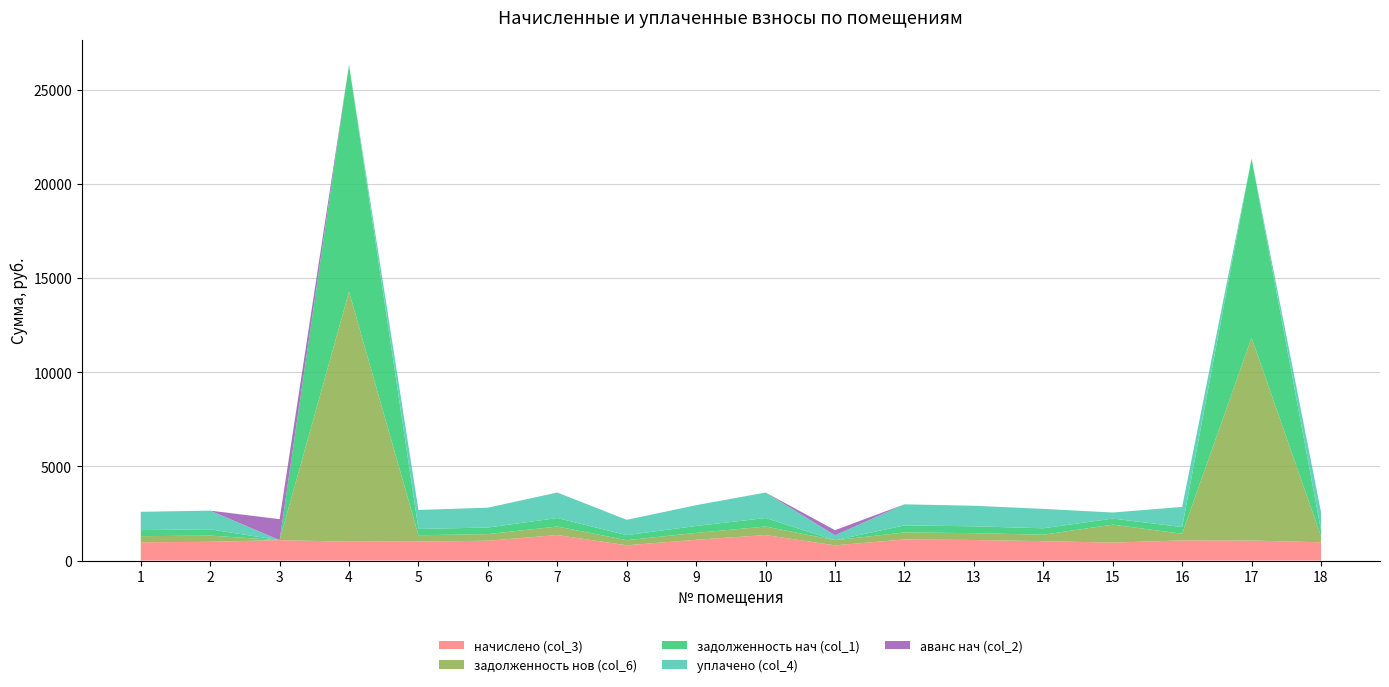

Reading left to right, list all the values displayed in this chart.

начислено (col_3): 972.0	995.8	1086.5	1000.1	1008.7	1054.1	1356.5	812.2	1103.8	1356.5	810.0	1121.0	1093.0	1030.3	954.7	1069.2	1064.9	969.8
задолженность нов (col_6): 324.0	331.9	0.0	13291.5	336.2	351.4	452.2	270.7	367.9	452.2	270.0	373.7	364.3	343.4	955.0	356.4	10778.2	323.3
задолженность нач (col_1): 324.0	331.9	0.0	12054.1	336.2	351.4	452.2	270.7	367.9	452.2	0.0	373.7	364.3	343.4	322.1	356.4	9522.5	323.3
уплачено (col_4): 972.0	995.8	0.0	0.0	1008.7	1054.1	1356.5	812.2	1103.8	1356.5	266.7	1121.0	1093.0	1030.3	322.1	1069.2	0.0	969.8
аванс нач (col_2): 0.0	0.0	1113.5	0.0	0.0	0.0	0.0	0.0	0.0	0.0	269.8	0.0	0.0	0.0	0.0	0.0	0.0	0.0